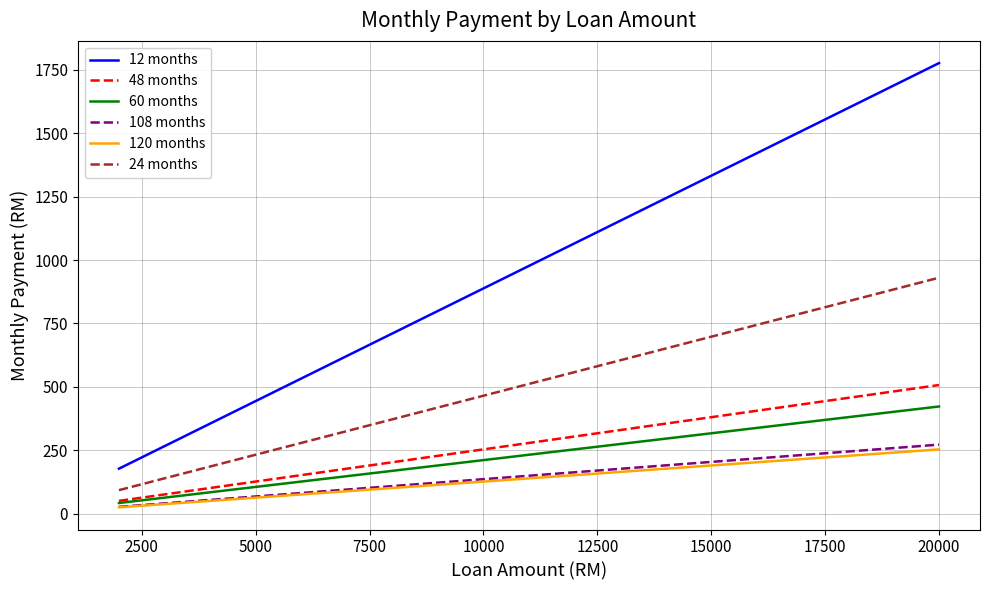

Which series has the largest total across all categories?

12 months